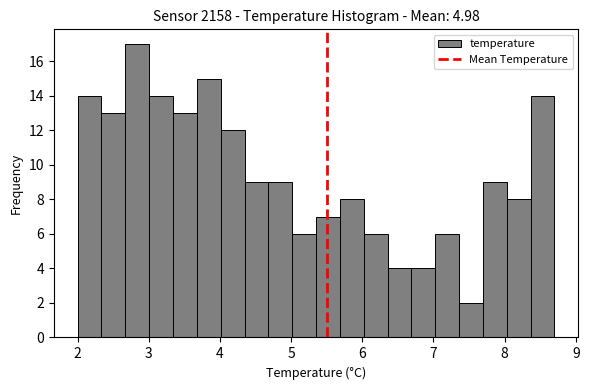

Around what value on the x-axis is the tallest bar? Give the approximate position of its centre, as read against the axis.

2.8